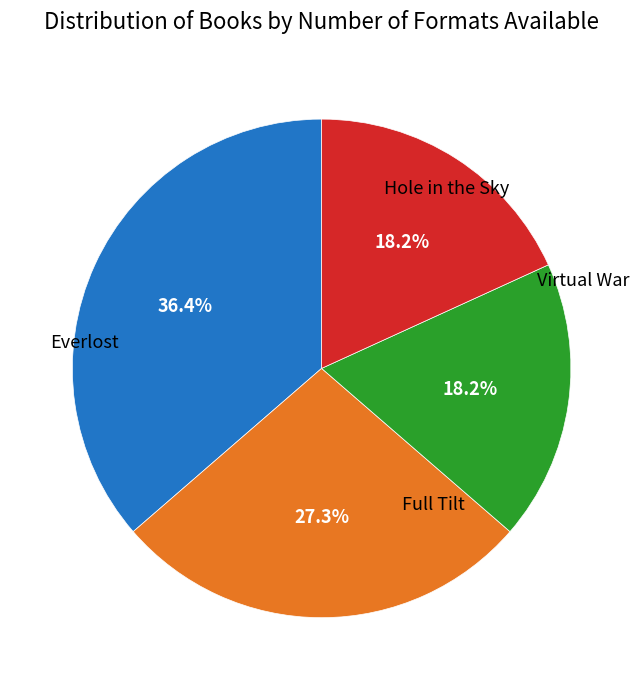

To the nearest percent, what is the combined percentage of Full Tilt and Hole in the Sky?

45%